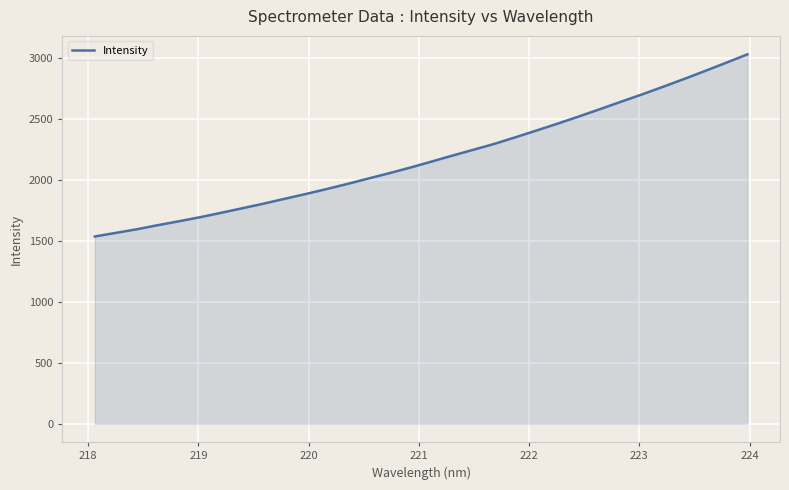

What is the greatest value displayed?

3029.4